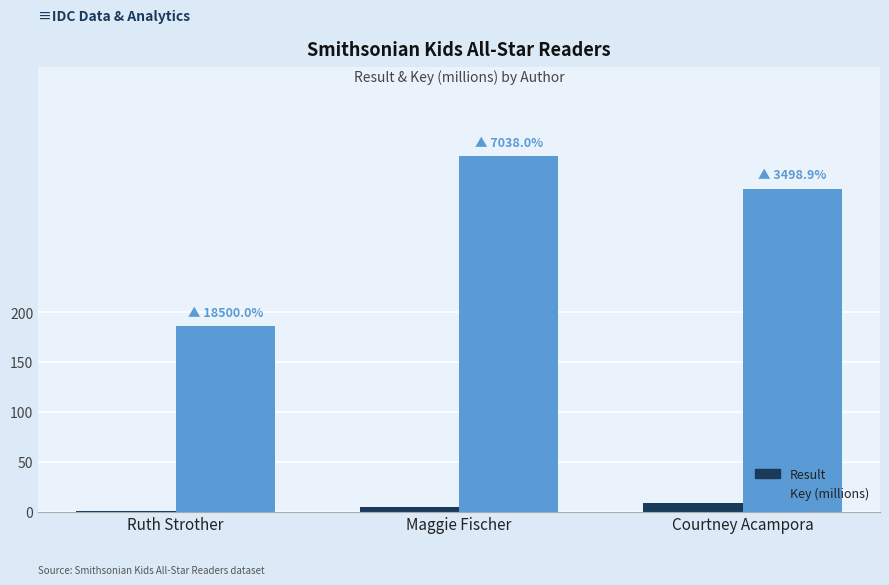

At which category does the chart reach its peak across all series?

Maggie Fischer